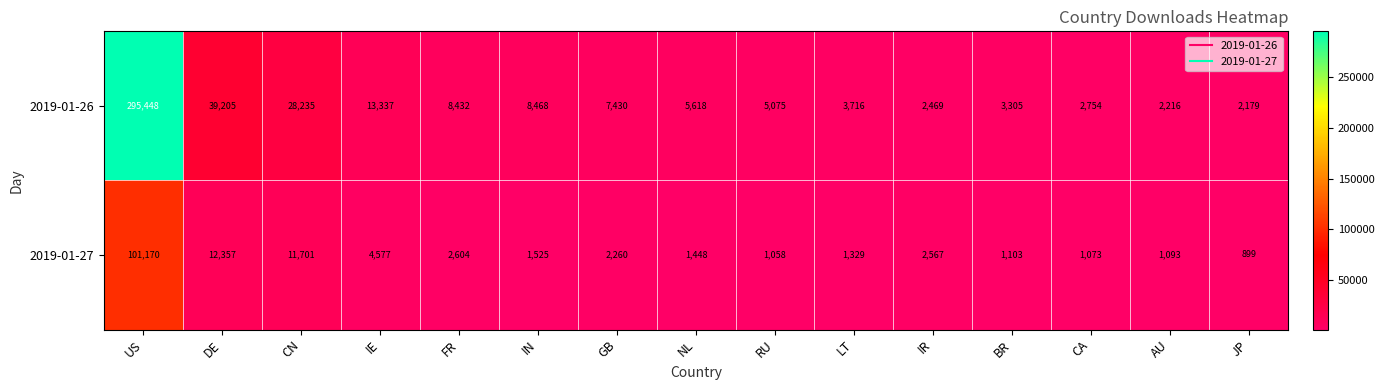

Rank the series by their maximum value, from highest to lowest.

2019-01-26, 2019-01-27